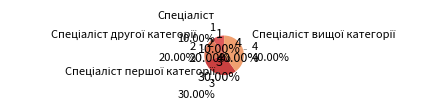

Which has a higher value, Спеціаліст другої категорії or Спеціаліст?

Спеціаліст другої категорії